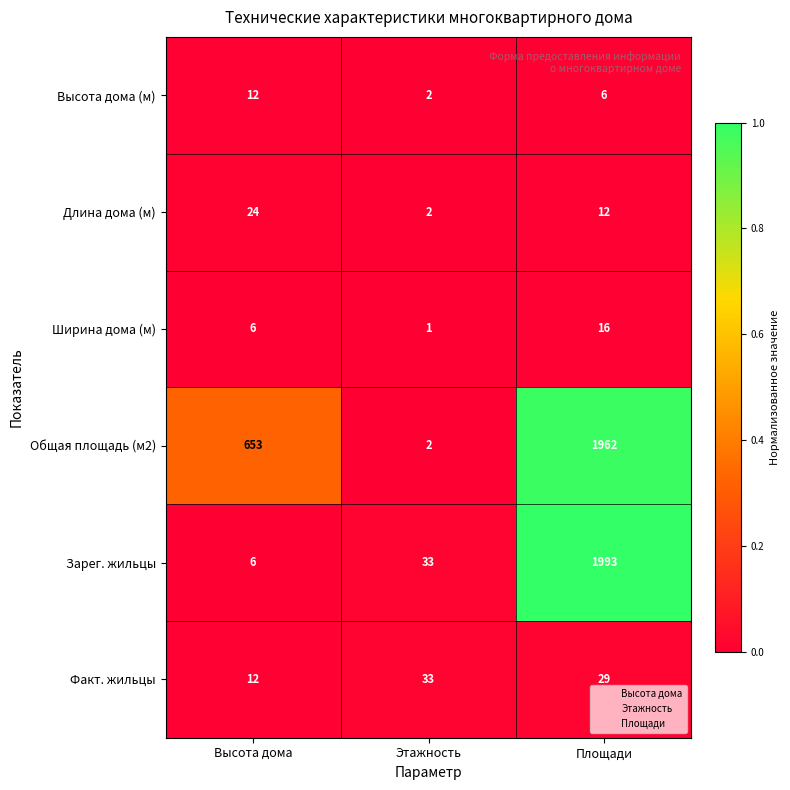

Reading right to left, list all the values displayed in this chart.

Высота дома (м): 6	2	12
Длина дома (м): 12	2	24
Ширина дома (м): 16	1	6
Общая площадь (м2): 1962	2	653
Зарег. жильцы: 1993	33	6
Факт. жильцы: 29	33	12